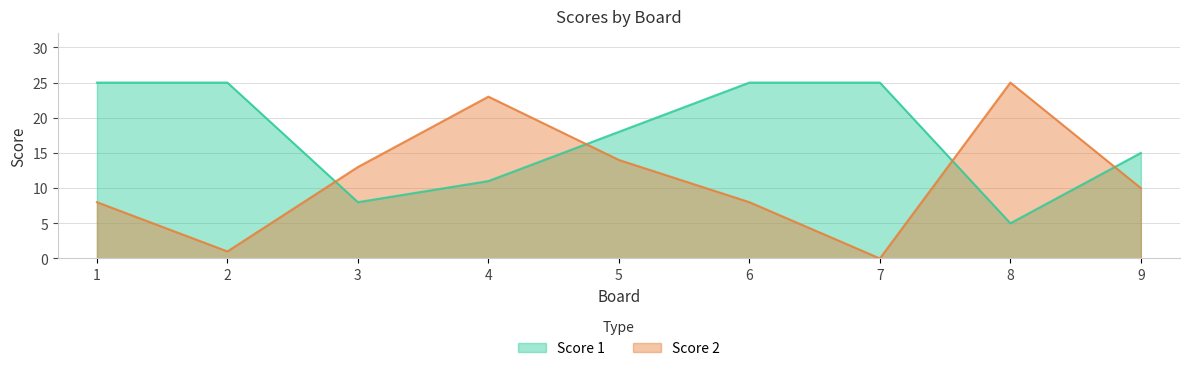

What is the value of the Score 1 point at the 2nd from the left?

25